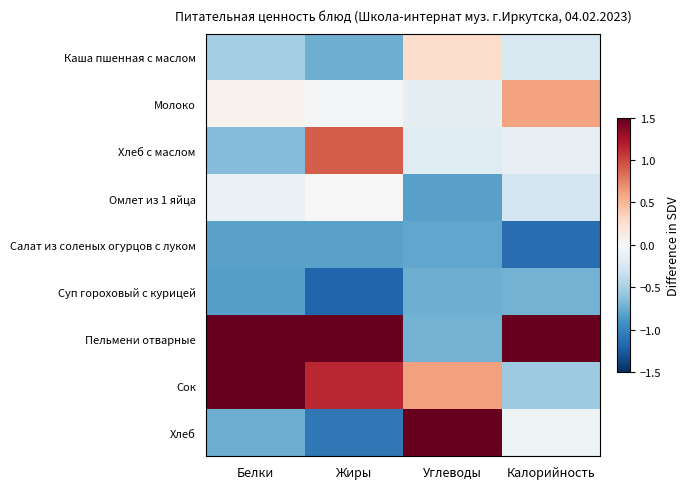

Reading left to right, what are all the values shown in this chart?

Каша пшенная с маслом: Белки=-0.5	Жиры=-0.7	Углеводы=0.3	Калорийность=-0.2
Молоко: Белки=0.1	Жиры=-0.0	Углеводы=-0.1	Калорийность=0.6
Хлеб с маслом: Белки=-0.6	Жиры=0.9	Углеводы=-0.2	Калорийность=-0.1
Омлет из 1 яйца: Белки=-0.1	Жиры=0.0	Углеводы=-0.8	Калорийность=-0.3
Салат из соленых огурцов с луком: Белки=-0.8	Жиры=-0.8	Углеводы=-0.8	Калорийность=-1.1
Суп гороховый с курицей: Белки=-0.8	Жиры=-1.2	Углеводы=-0.7	Калорийность=-0.7
Пельмени отварные: Белки=1.5	Жиры=1.8	Углеводы=-0.7	Калорийность=2.5
Сок: Белки=2.0	Жиры=1.1	Углеводы=0.6	Калорийность=-0.5
Хлеб: Белки=-0.7	Жиры=-1.1	Углеводы=2.5	Калорийность=-0.1